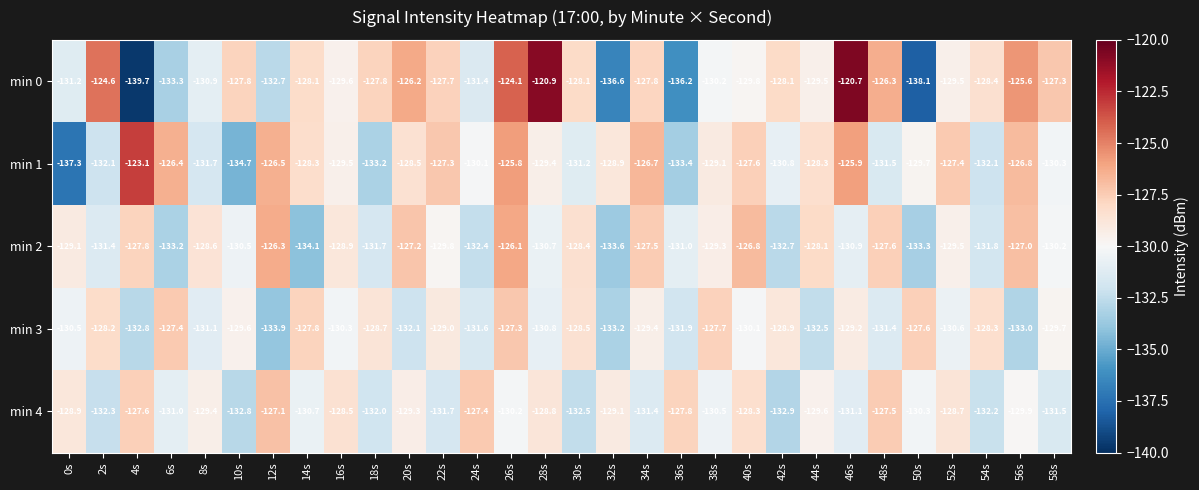

How many series are shown in this chart?

5